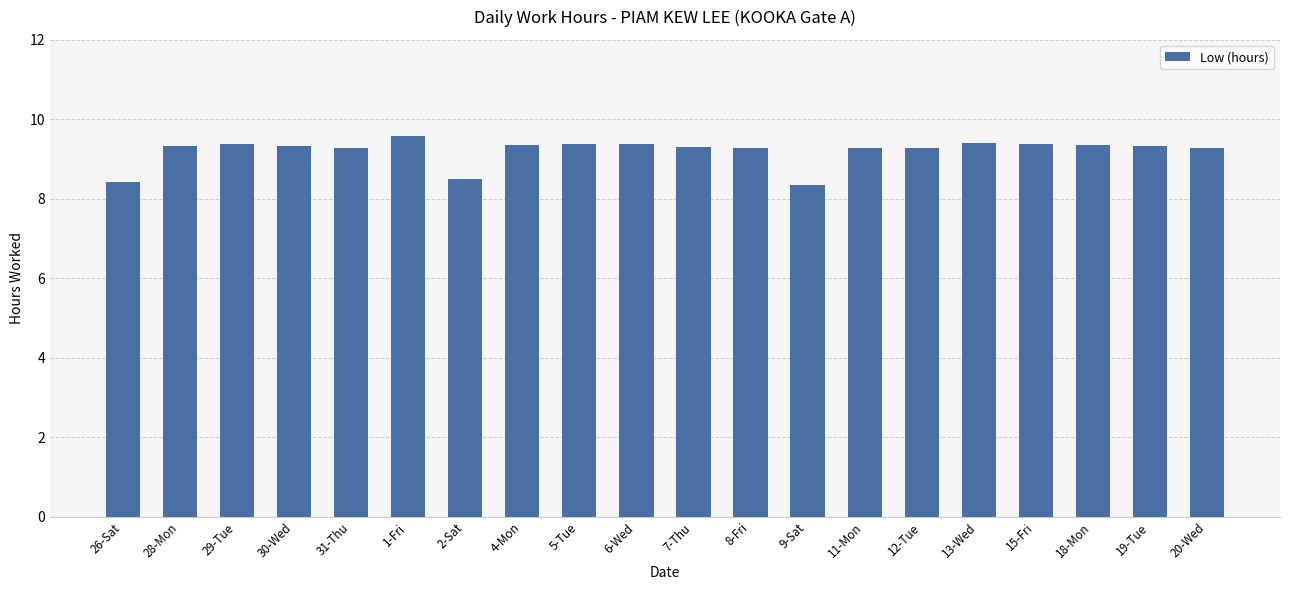

What is the difference between the maximum and minimum values?

1.2